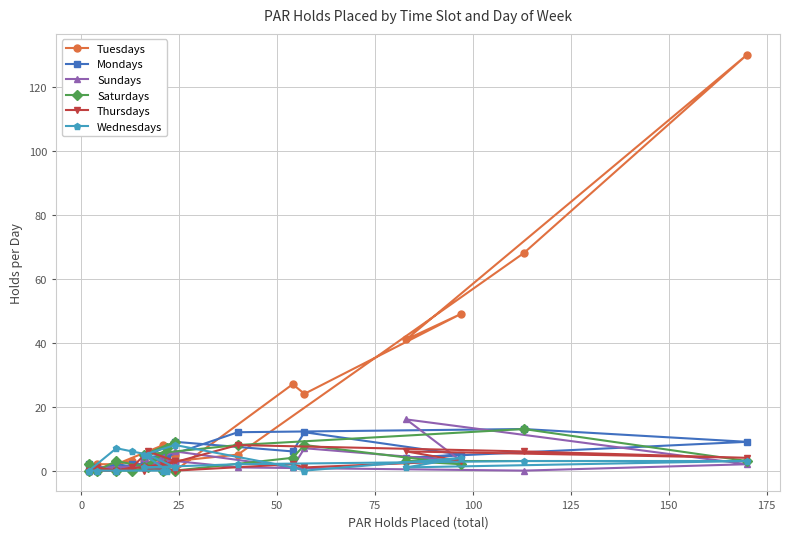

True or false: Tuesdays and Wednesdays intersect in this chart.

True